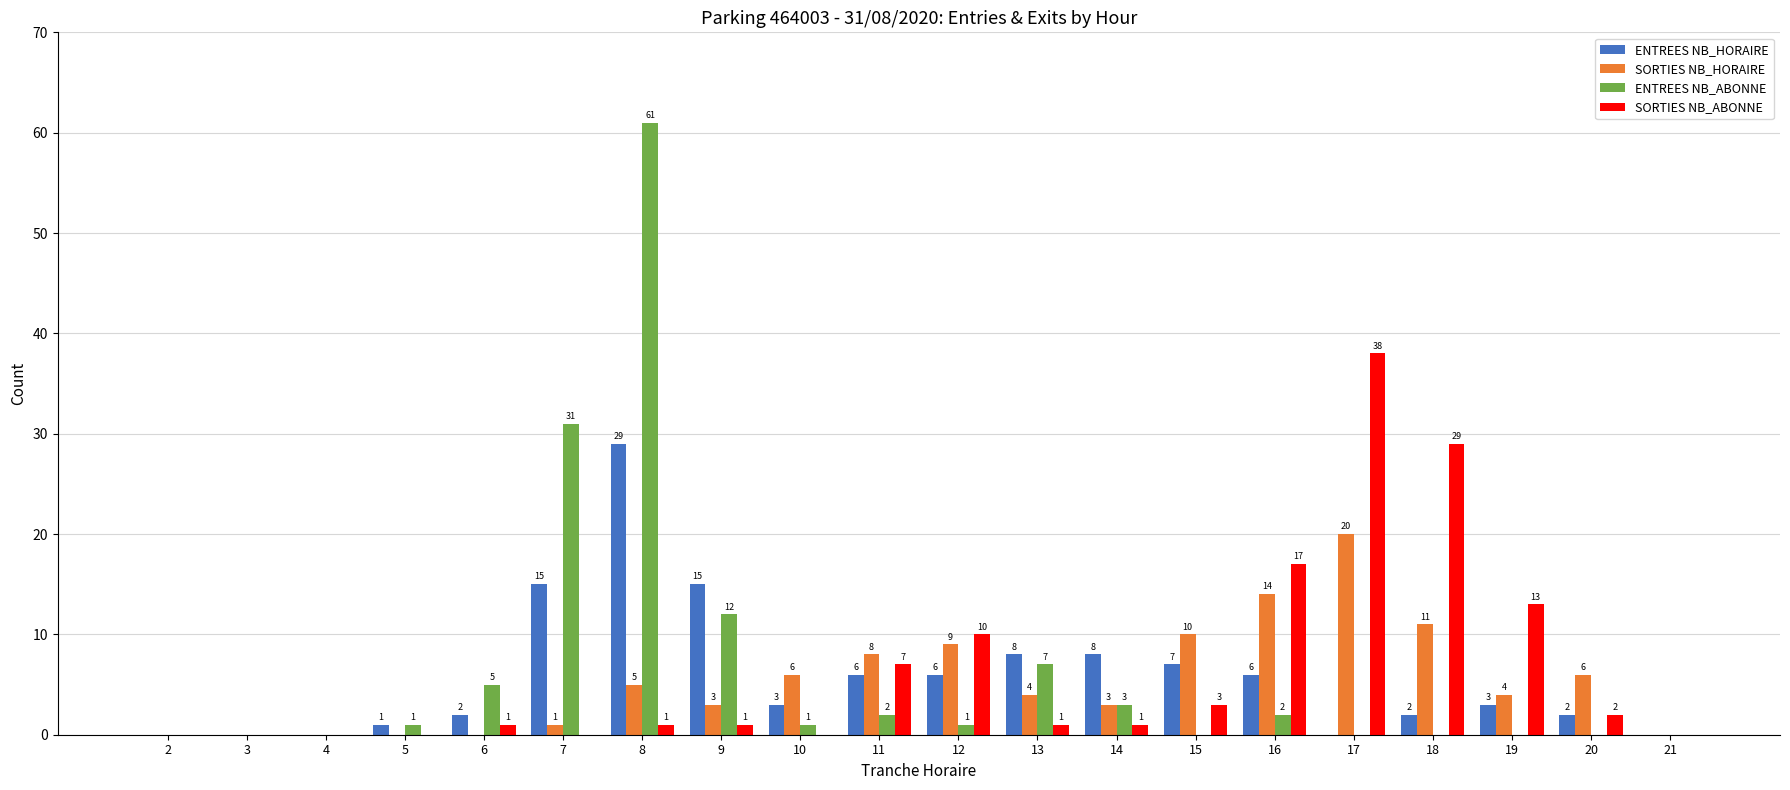

What is the greatest value displayed?

61